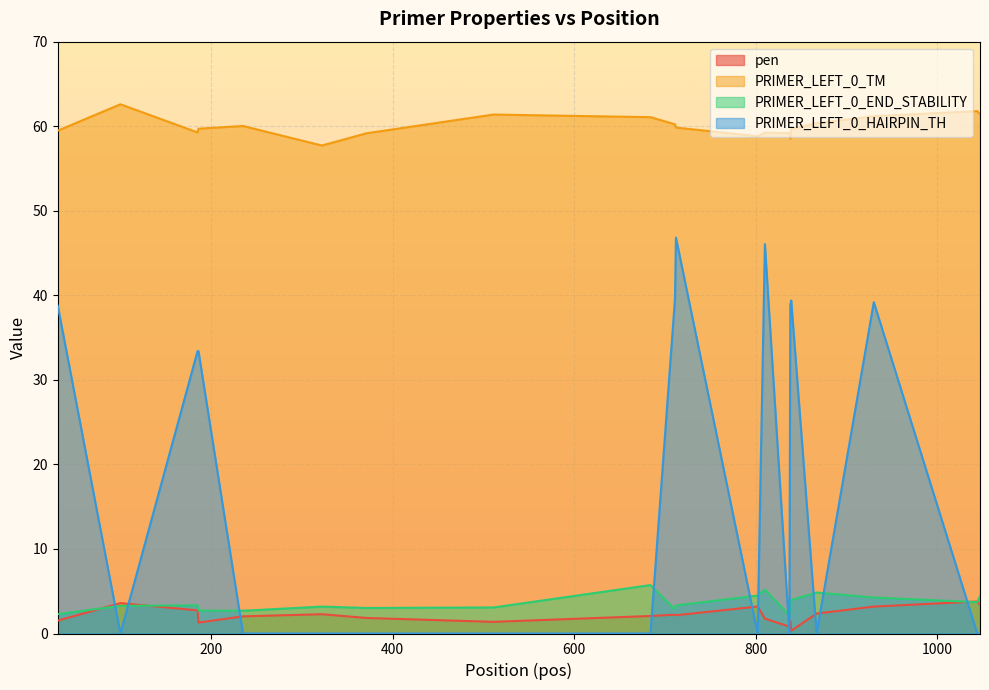

In PRIMER_LEFT_0_END_STABILITY, how many points are lower than both neighbors (excluding endpoints)?

5